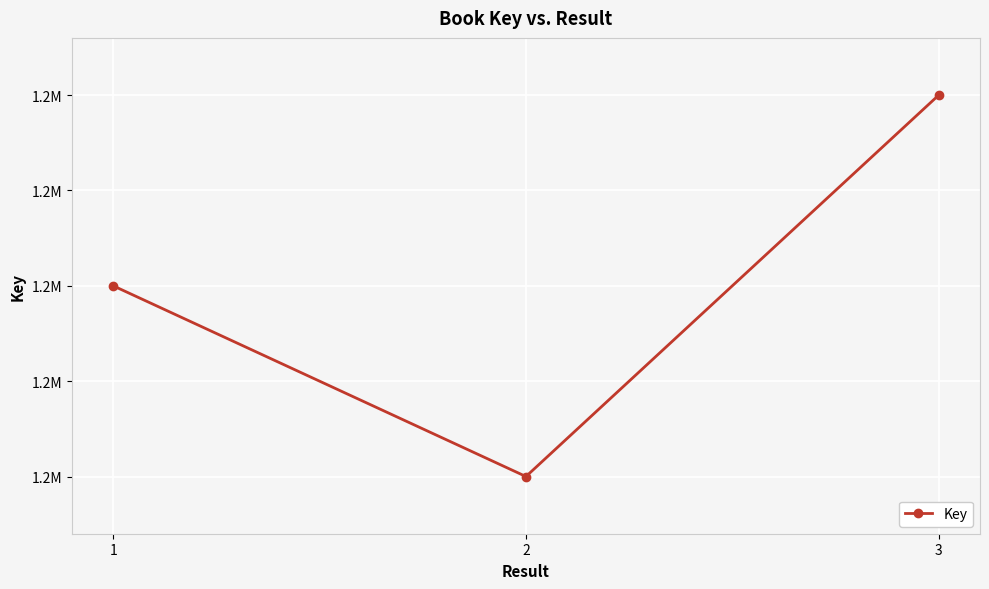

How many categories are shown in the chart?

3